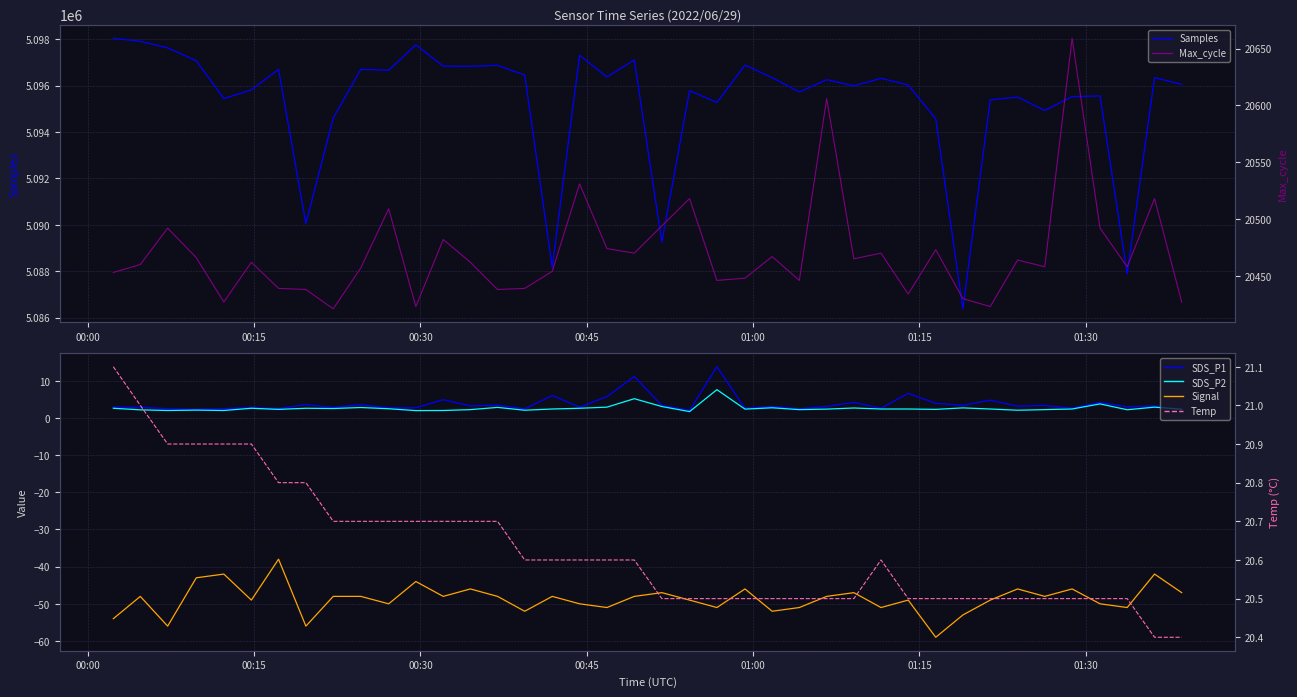

Which series has the largest range (max minus min)?

Samples